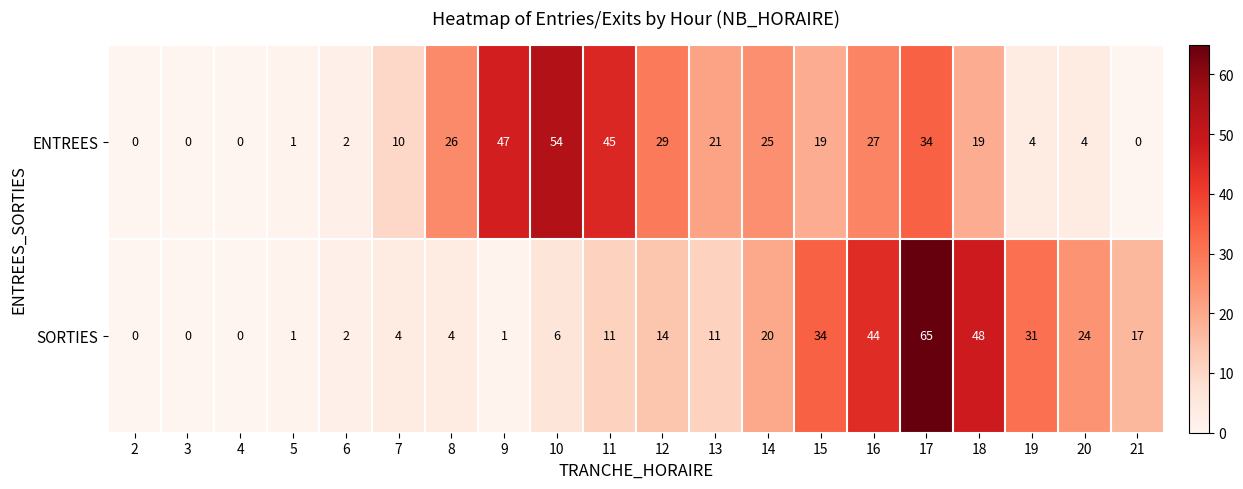

Is it true that ENTREES equals -17 at 3?

False